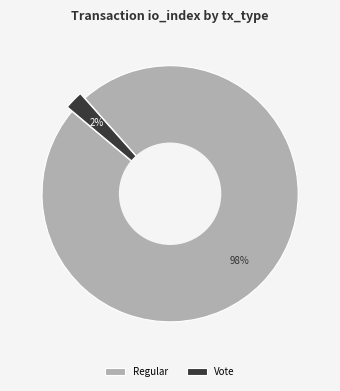

Which category accounts for the majority?

Regular